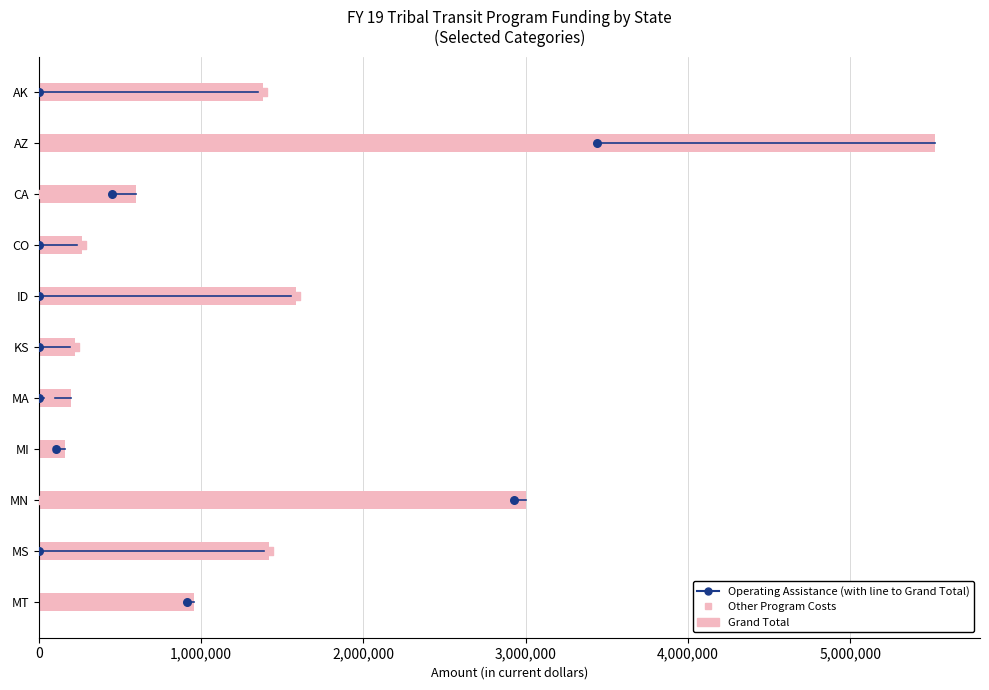

Which series contains the highest Y value?

Grand Total